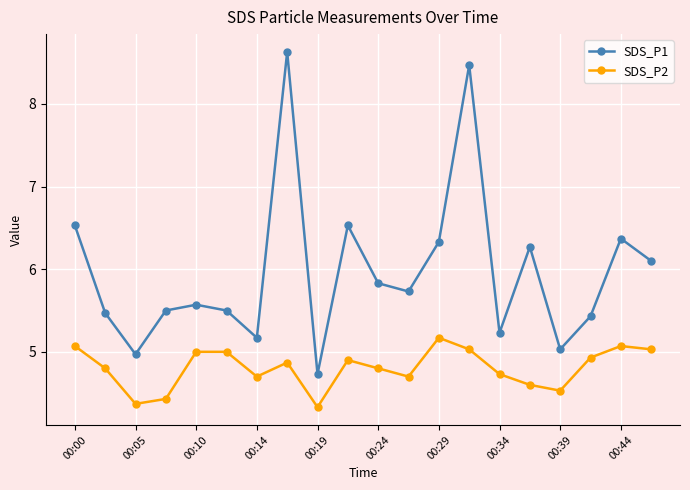

True or false: SDS_P1 has more than 1 interior local peaks.

True